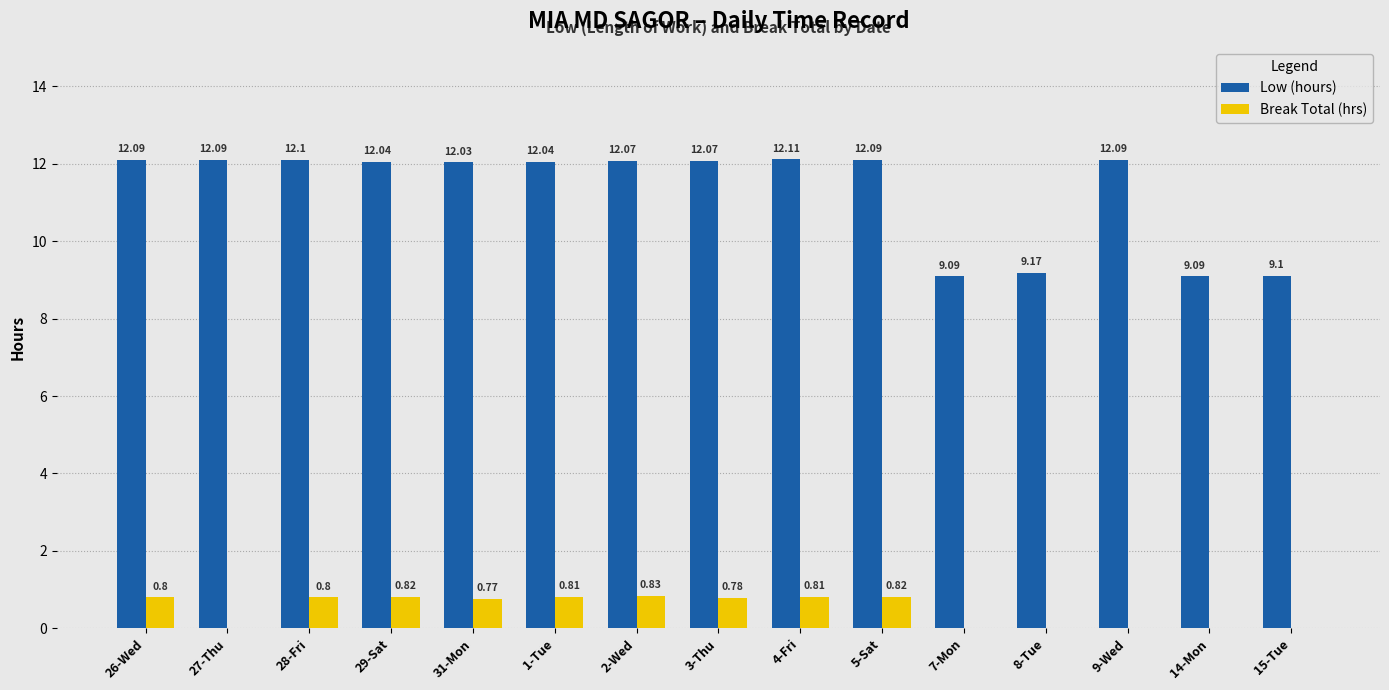

What value does the Break Total (hrs) series have at 1-Tue?

0.8